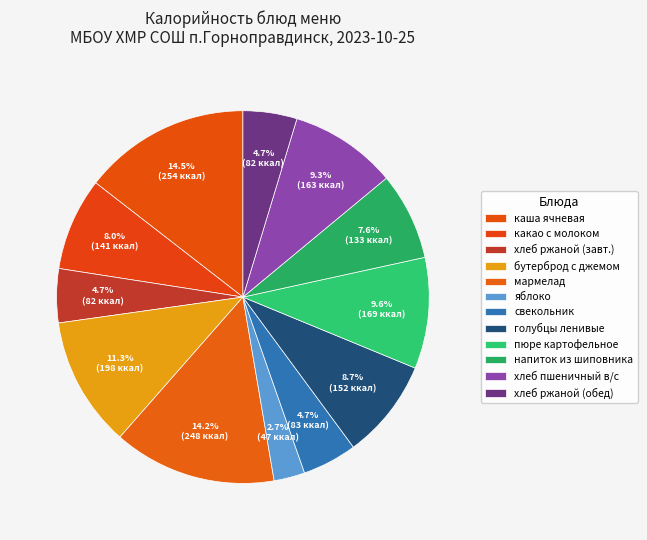

Count the number of slices in the pie.

12